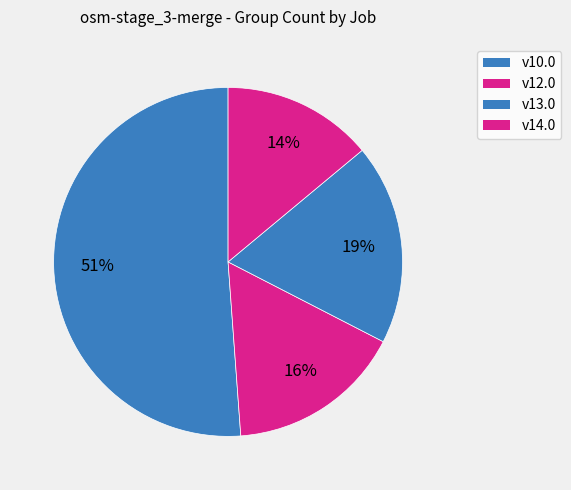

Count the number of slices in the pie.

4